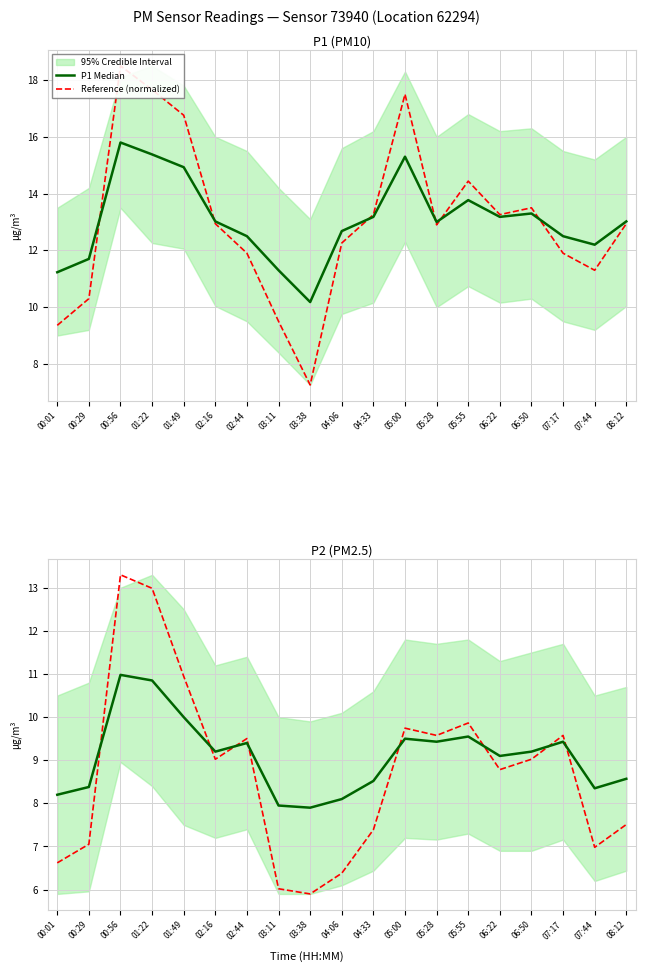

True or false: Reference (normalized) and P1 Median intersect in this chart.

False